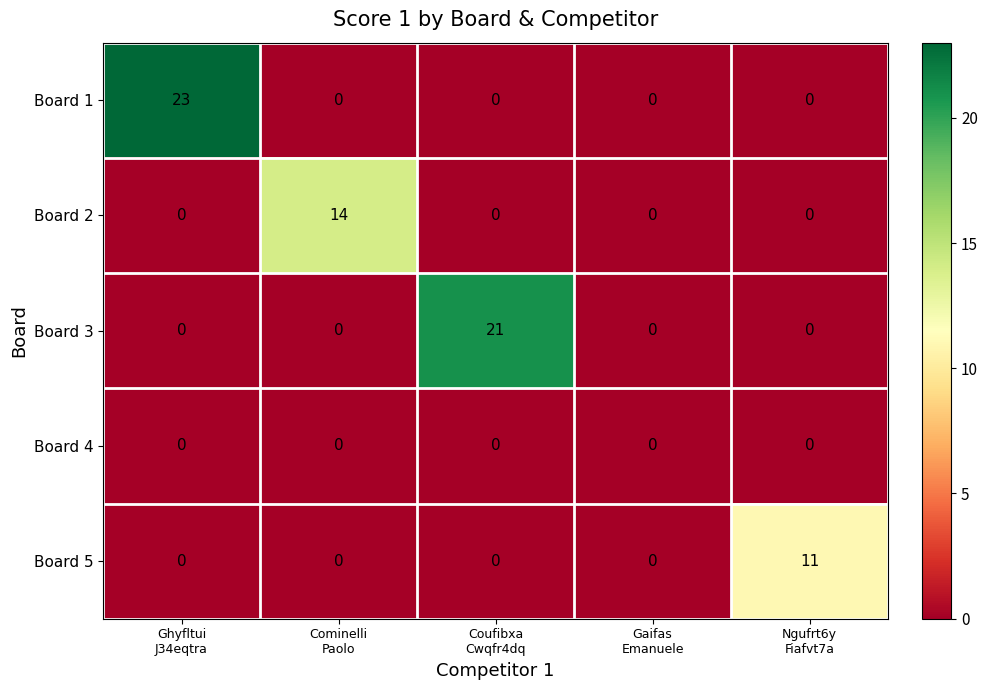

At which category is the sum across all series the highest?

Ghyfltui
J34eqtra